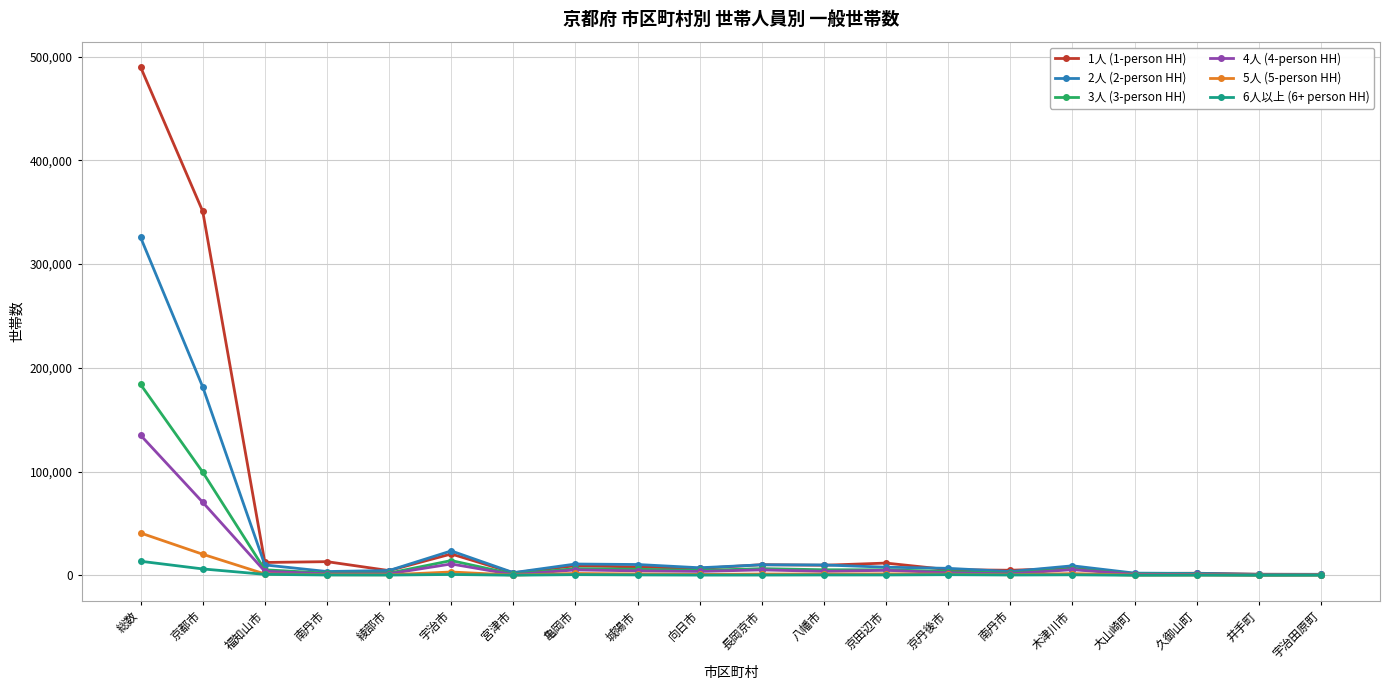

How many lines are shown in the chart?

6